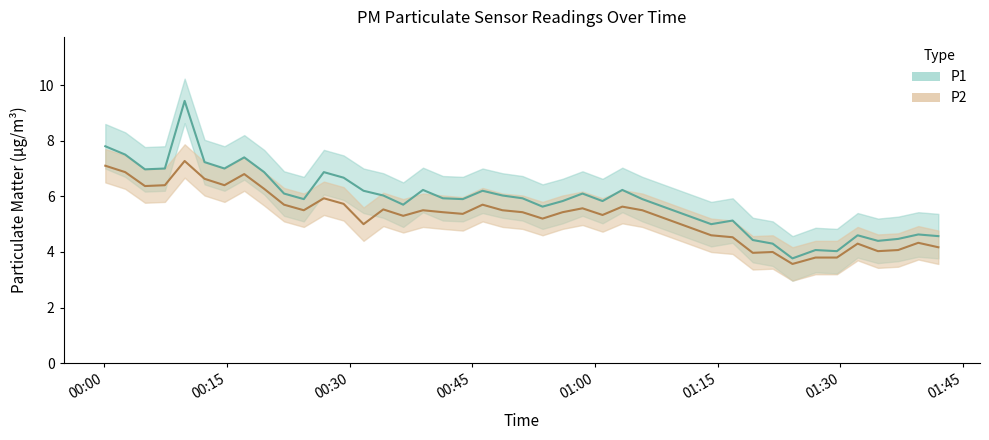

Reading left to right, extract all data points from this chart.

P1: 7.8	7.5	7.0	7.0	9.4	7.2	7.0	7.4	6.9	6.1	5.9	6.9	6.7	6.2	6.0	5.7	6.2	5.9	5.9	6.2	6.0	5.9	5.6	5.8	6.1	5.8	6.2	5.9	5.0	5.1	4.4	4.3	3.8	4.1	4.0	4.6	4.4	4.5	4.6	4.6
P2: 7.1	6.9	6.4	6.4	7.3	6.6	6.4	6.8	6.3	5.7	5.5	5.9	5.7	5.0	5.5	5.3	5.5	5.4	5.4	5.7	5.5	5.4	5.2	5.4	5.6	5.3	5.6	5.5	4.6	4.5	4.0	4.0	3.6	3.8	3.8	4.3	4.0	4.1	4.3	4.2